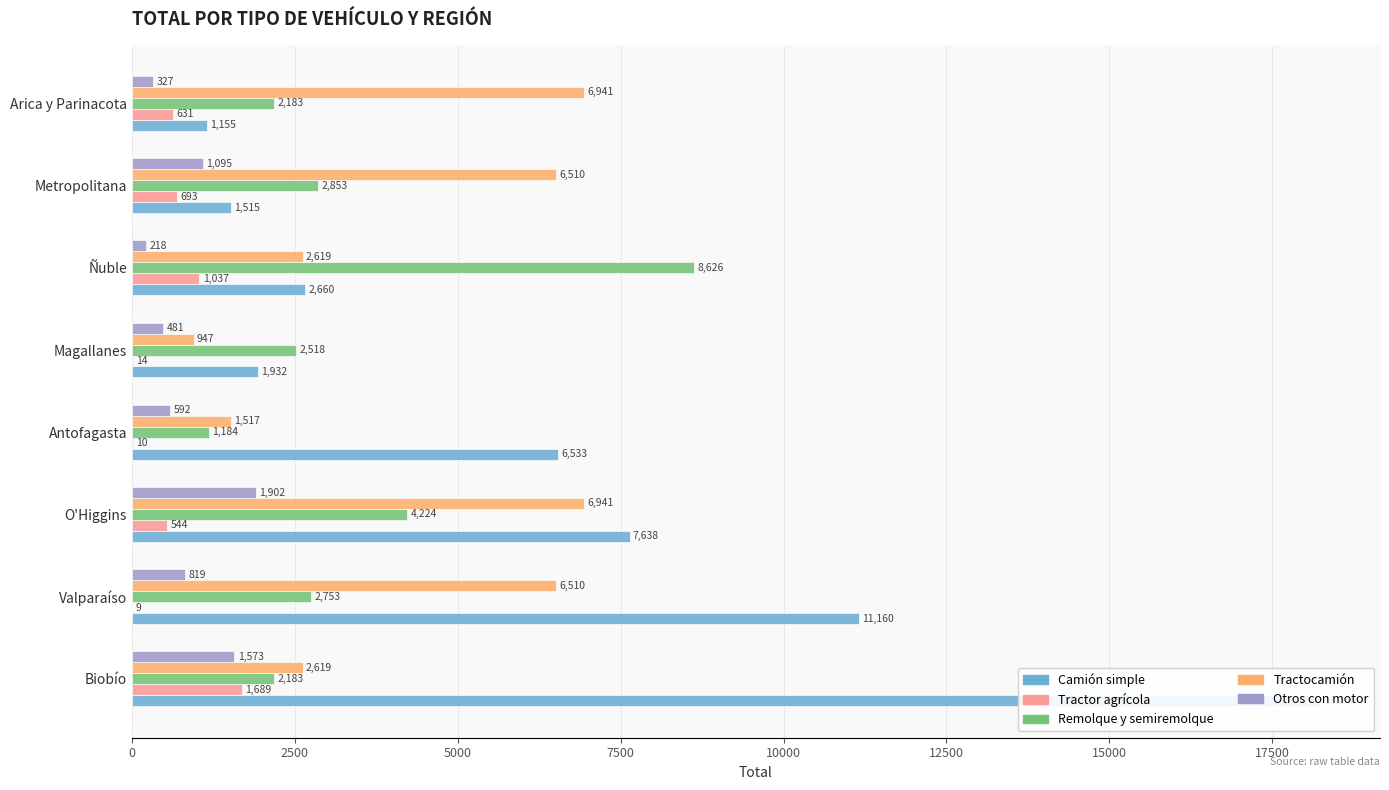

True or false: Otros con motor has a value of 1902 at 5000.

True